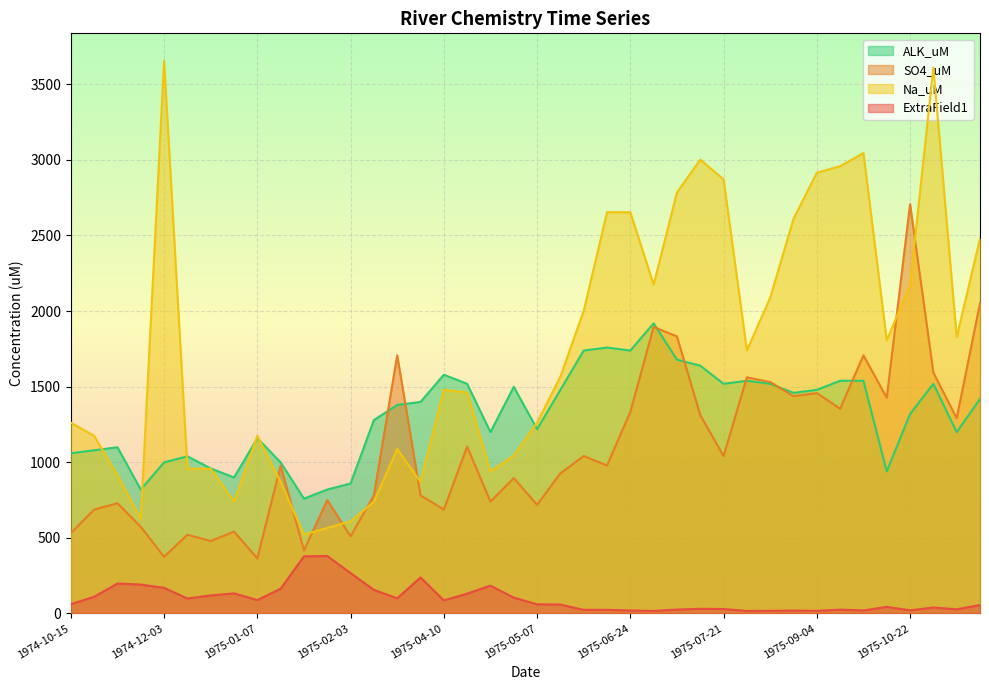

Which series changed the most between 1975-06-20 and 1975-11-10?

Na_uM